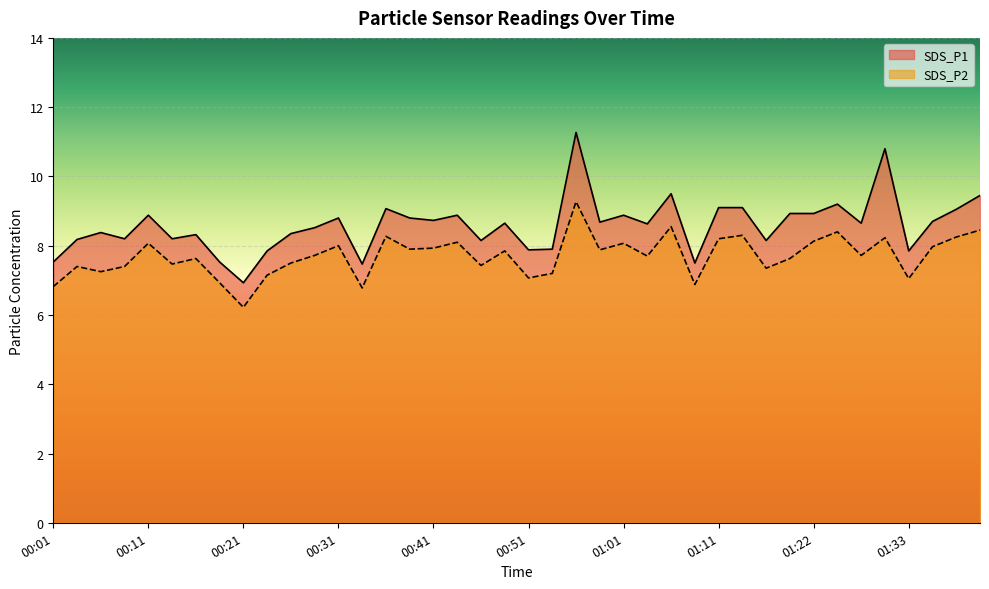

What is the greatest value displayed?

11.3